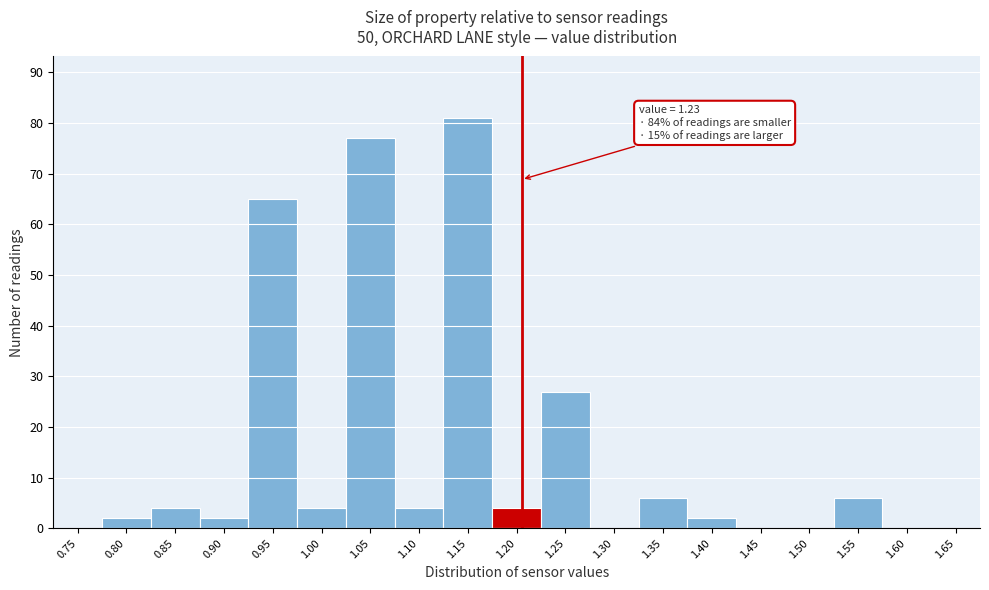

Reading left to right, what are all the values shown in this chart?

0.75=0	0.80=2	0.85=4	0.90=2	0.95=65	1.00=4	1.05=77	1.10=4	1.15=81	1.20=4	1.25=27	1.30=0	1.35=6	1.40=2	1.45=0	1.50=0	1.55=6	1.60=0	1.65=0